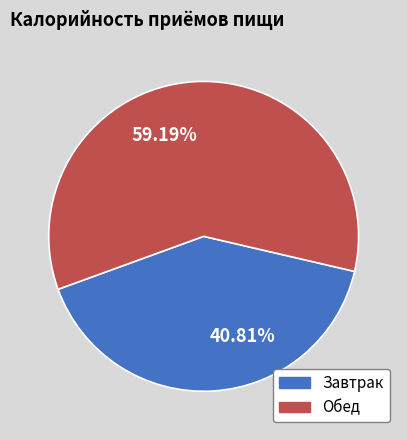

To the nearest percent, what is the difference between the Обед and Завтрак slice percentages?

18%